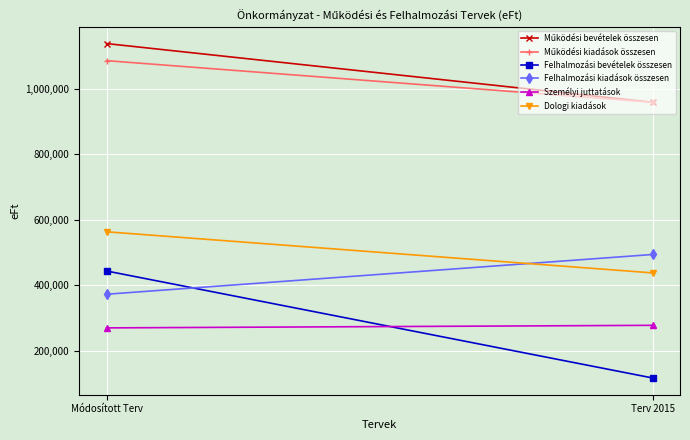

Which has a higher value, Módosított Terv or Terv 2015?

Módosított Terv